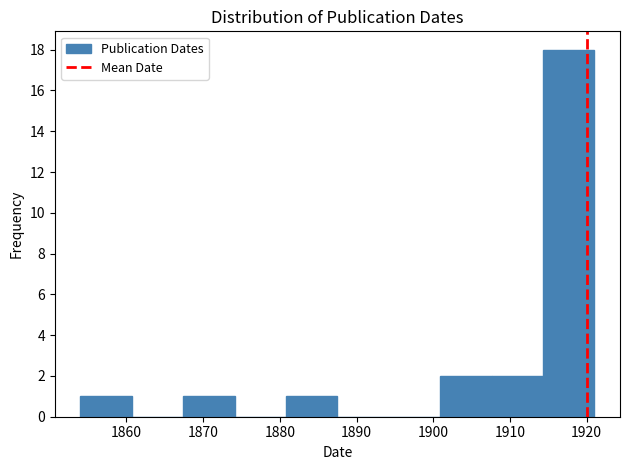

Reading left to right, transcribe this chart: for each bar, give the range it covers on the x-axis and its height. Neither the bar edges nor the heights are printed on the chart, so give them approximately, as read against the axes.

1854.0 to 1860.7: 1
1860.7 to 1867.4: 0
1867.4 to 1874.1: 1
1874.1 to 1880.8: 0
1880.8 to 1887.5: 1
1887.5 to 1894.2: 0
1894.2 to 1900.9: 0
1900.9 to 1907.6: 2
1907.6 to 1914.3: 2
1914.3 to 1921.0: 18